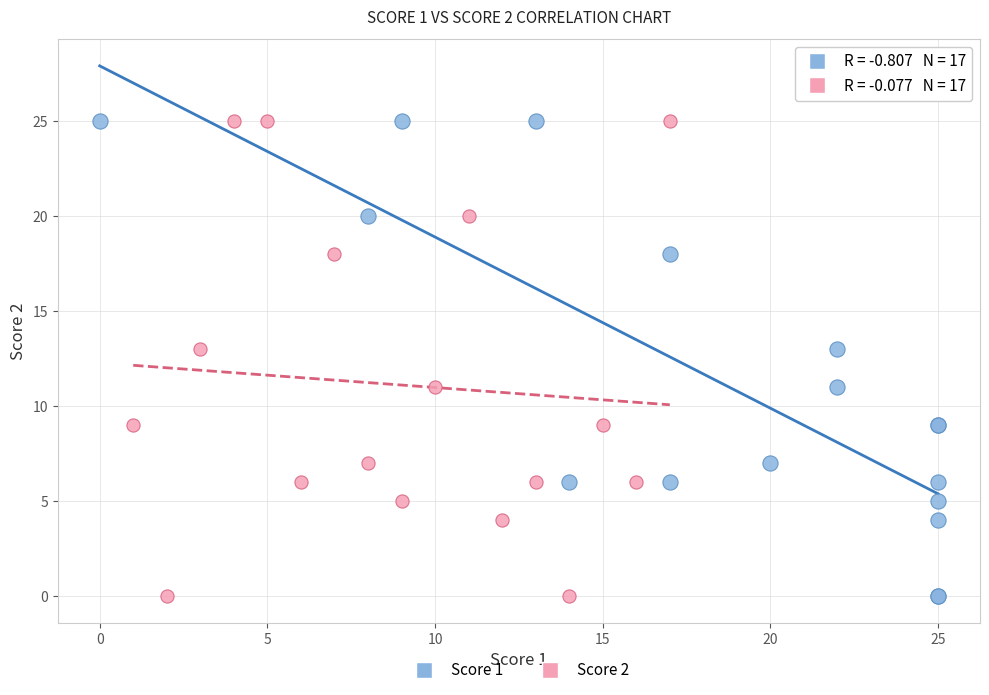

What are all the series names shown in the legend?

Score 1, Score 2